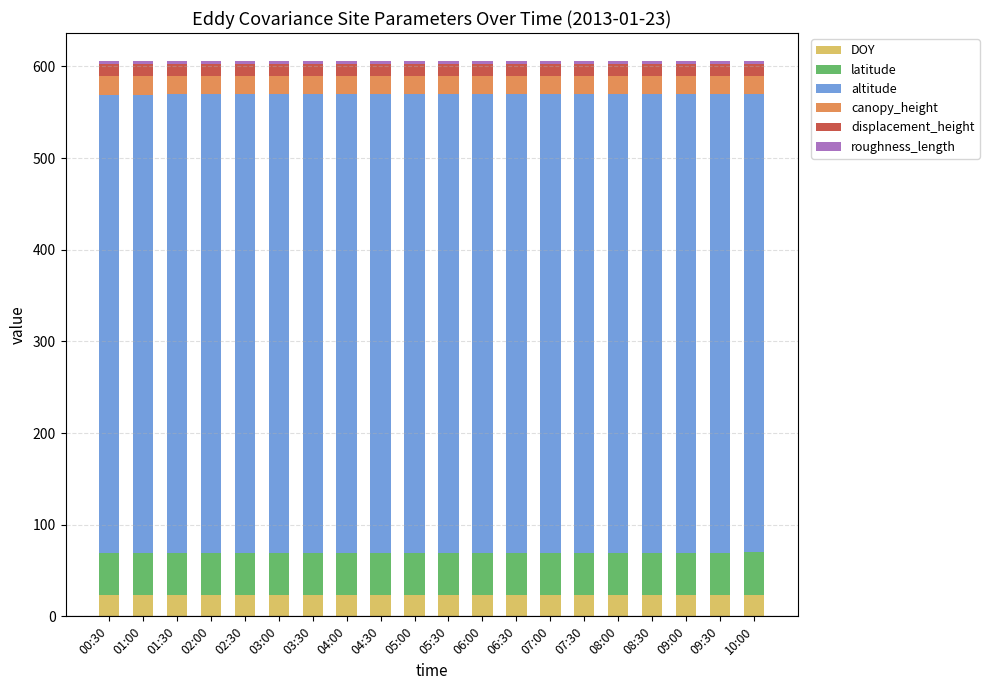

What is the highest value of the DOY series?

23.4